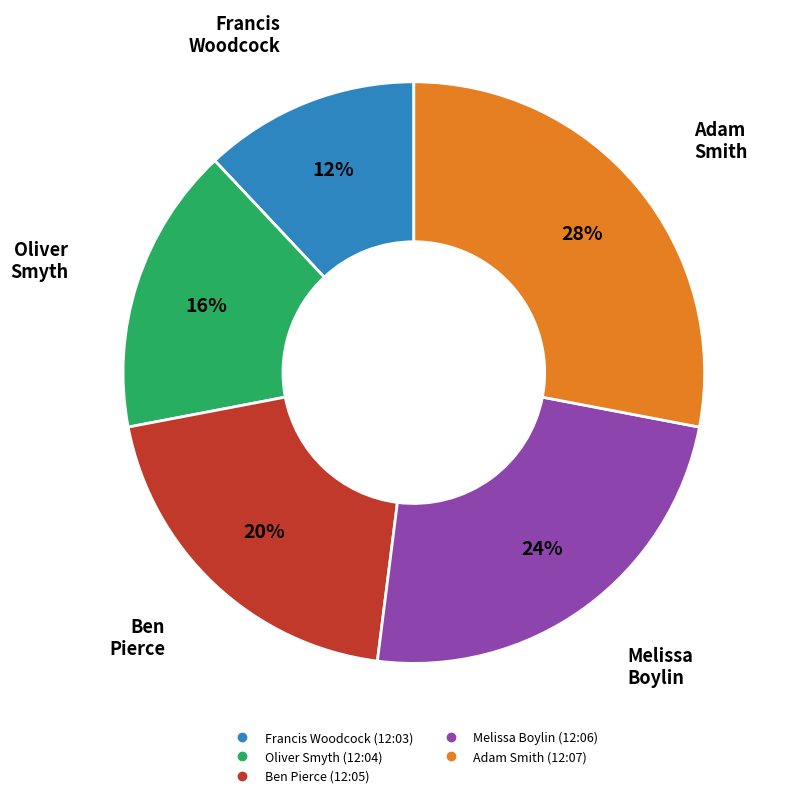

Rank the categories by value from highest to lowest.

Adam Smith (12:07), Melissa Boylin (12:06), Ben Pierce (12:05), Oliver Smyth (12:04), Francis Woodcock (12:03)